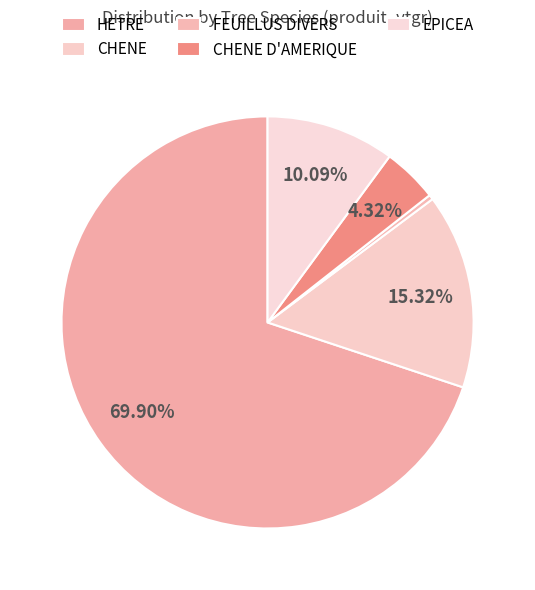

Rank the categories by value from highest to lowest.

HETRE, CHENE, EPICEA, CHENE D'AMERIQUE, FEUILLUS DIVERS